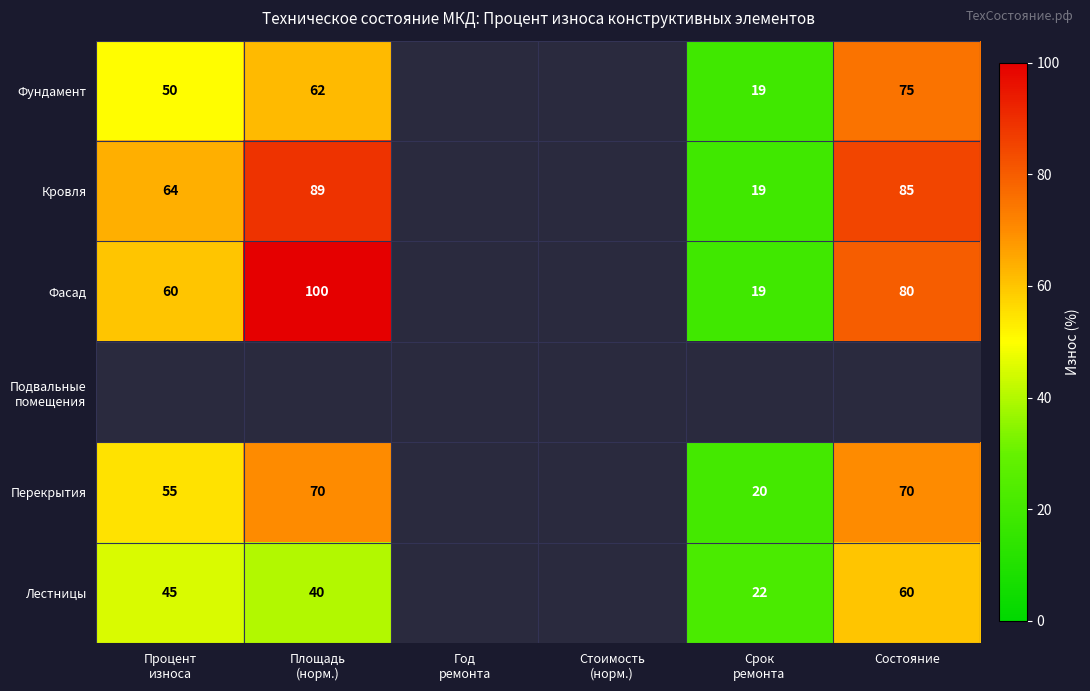

What is the total value across all series at Площадь
(норм.)?

361